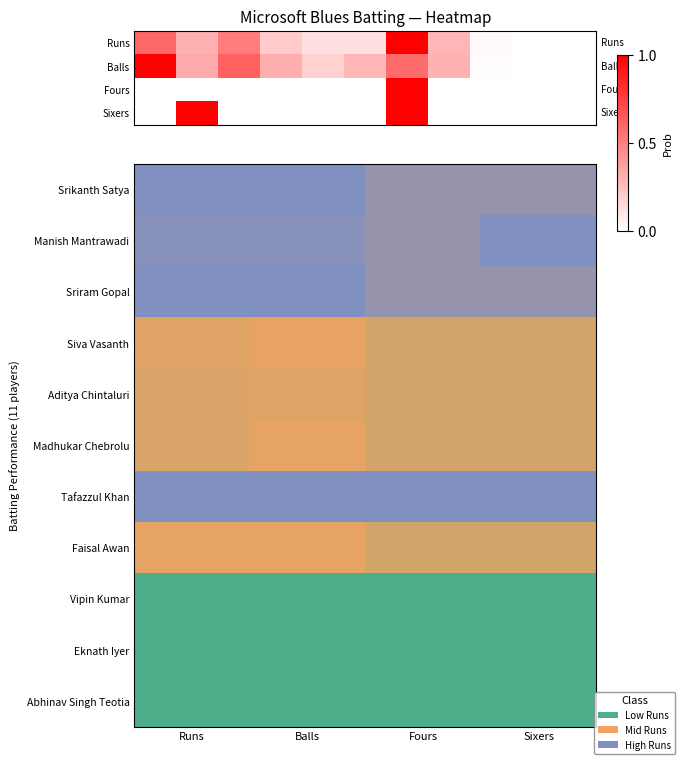

At Sixers, list the series in order from smallest to largest.

Vipin Kumar, Eknath Iyer, Abhinav Singh Teotia, Siva Vasanth, Aditya Chintaluri, Madhukar Chebrolu, Faisal Awan, Srikanth Satya, Sriram Gopal, Manish Mantrawadi, Tafazzul Khan